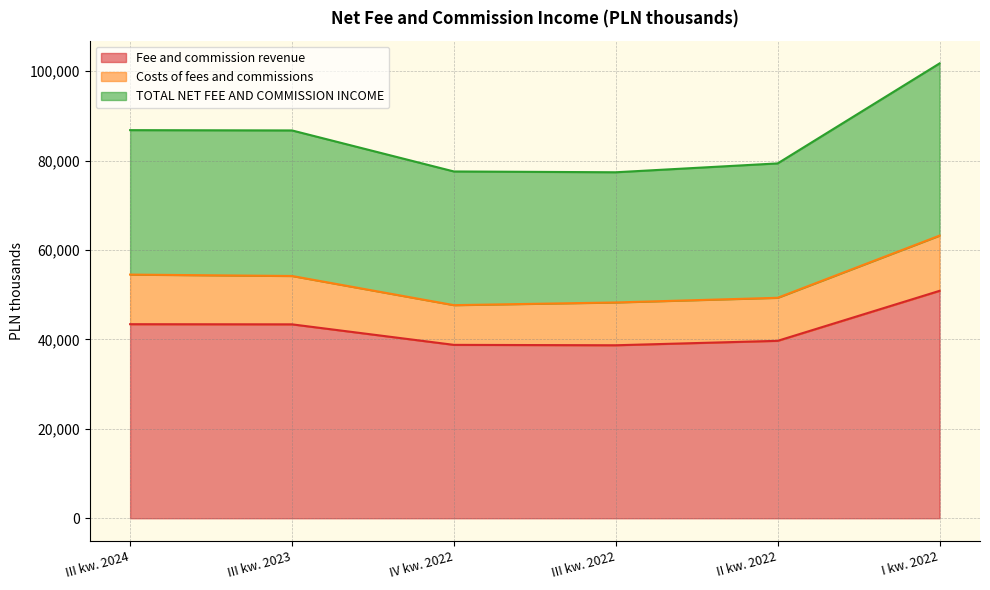

True or false: TOTAL NET FEE AND COMMISSION INCOME and Fee and commission revenue intersect in this chart.

False